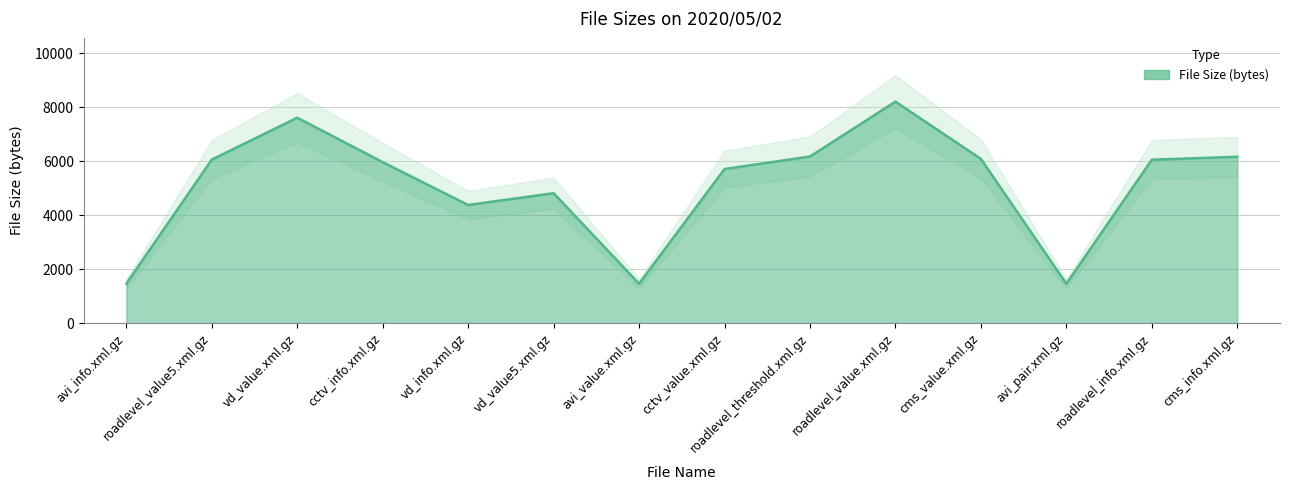

What is the label of the 1st point from the left?

avi_info.xml.gz